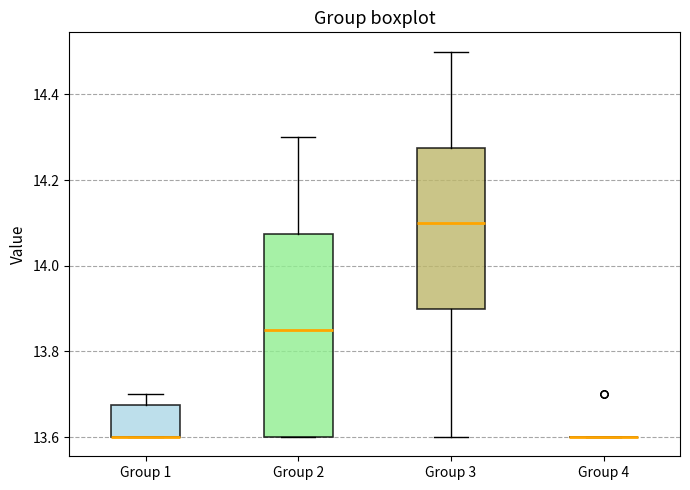

Reading left to right, transcribe this box plot: for each box, give where its median line is, the range the box spans, and where its two whiskers end, as read against the y-axis. The values are not printed on the chart, so give them approximately, as read against the axis.

Group 1: median 13.60 (drawn on the box's lower edge), box 13.60 to 13.68, whiskers 13.60 to 13.70
Group 2: median 13.86, box 13.60 to 14.08, whiskers 13.60 to 14.30
Group 3: median 14.10, box 13.90 to 14.28, whiskers 13.60 to 14.50
Group 4: box collapsed to a line at 13.60, whiskers 13.60 to 13.60